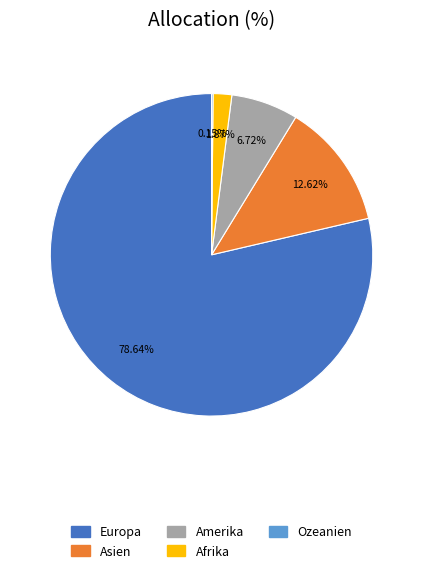

Do Asien and Amerika together represent more than half of the pie?

No